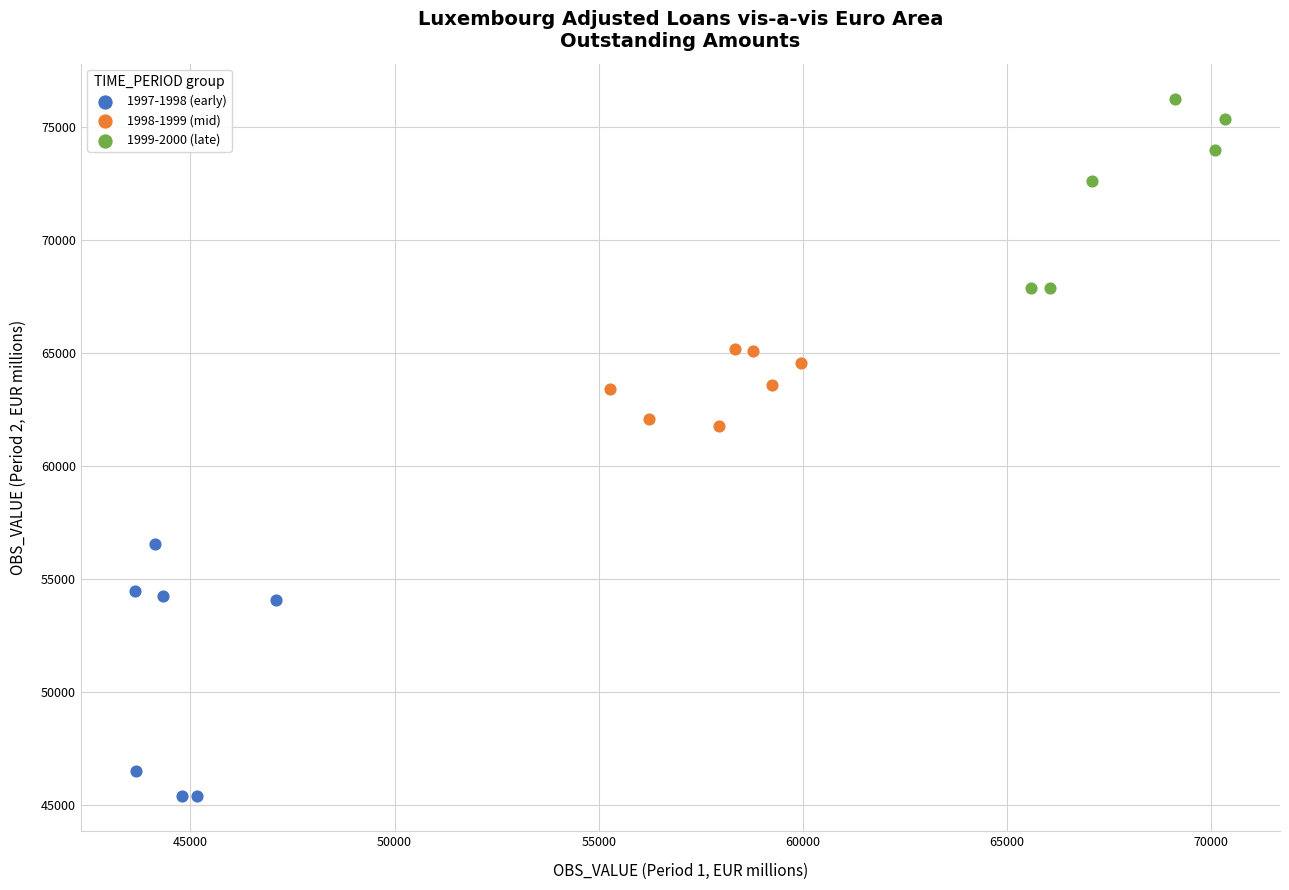

Which series has the largest Y range (max minus min)?

1997-1998 (early)